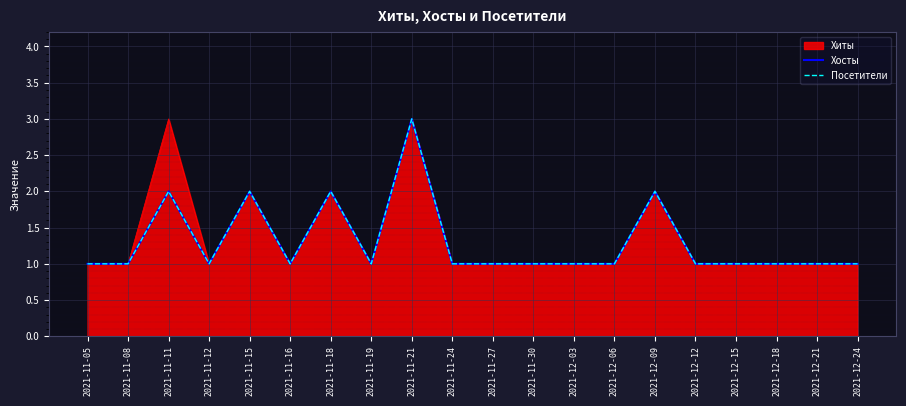

Does the chart display data point markers on the line(s)?

No